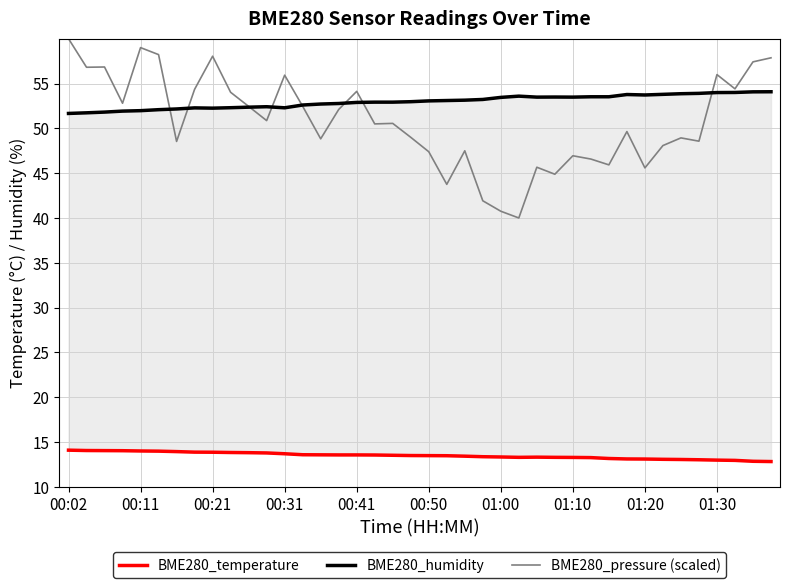

What is the value of the BME280_pressure (scaled) point at the 14th from the left?

52.5